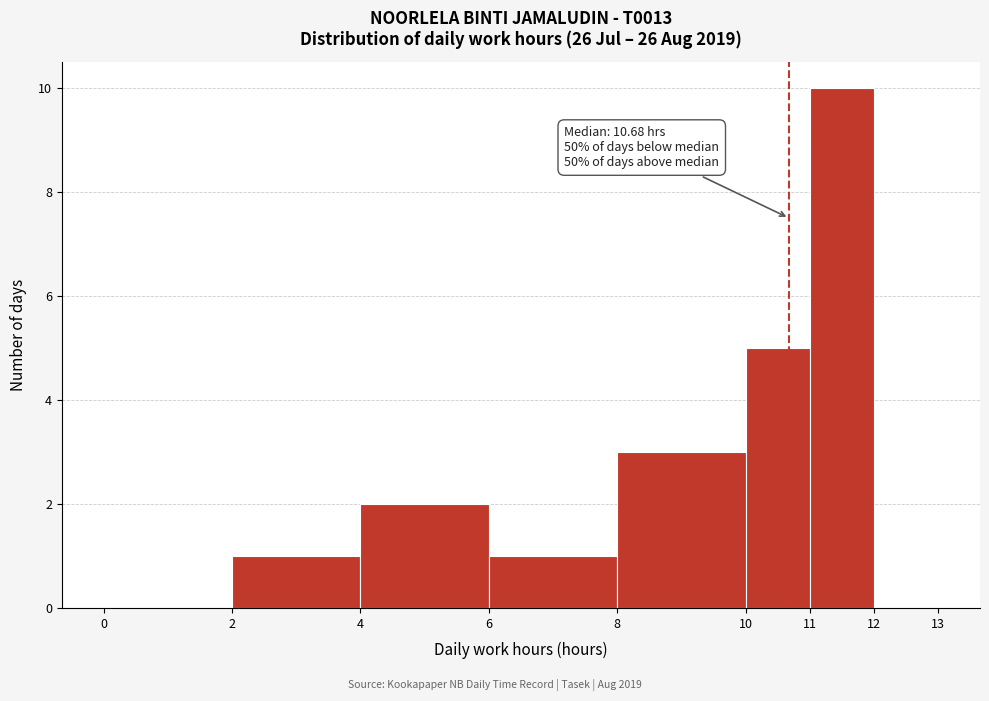

Over which range of the x-axis is the bar tallest?

11 to 12